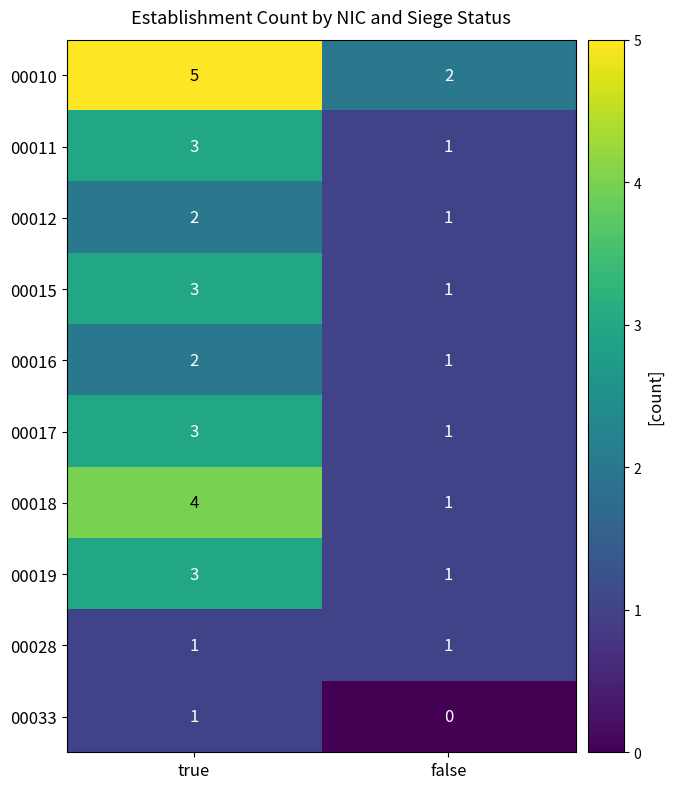

What is the sum of all 00015 values?

4